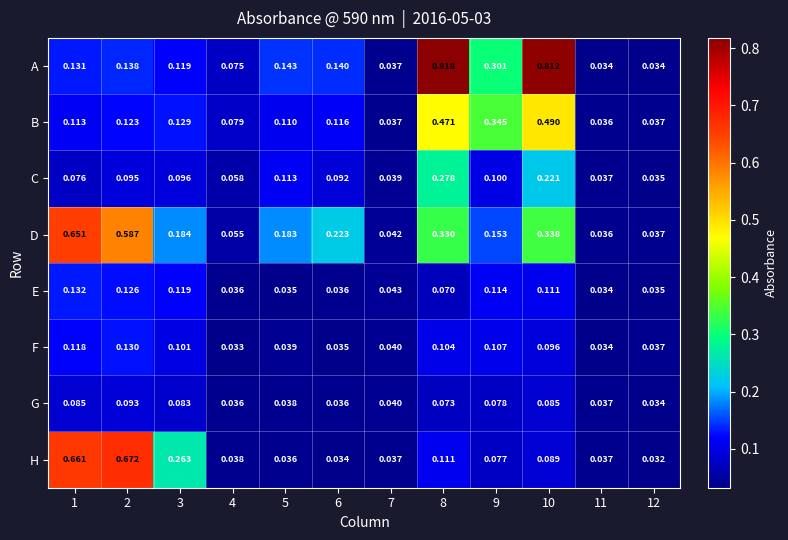

At how many categories does at least one series exceed 0?

12